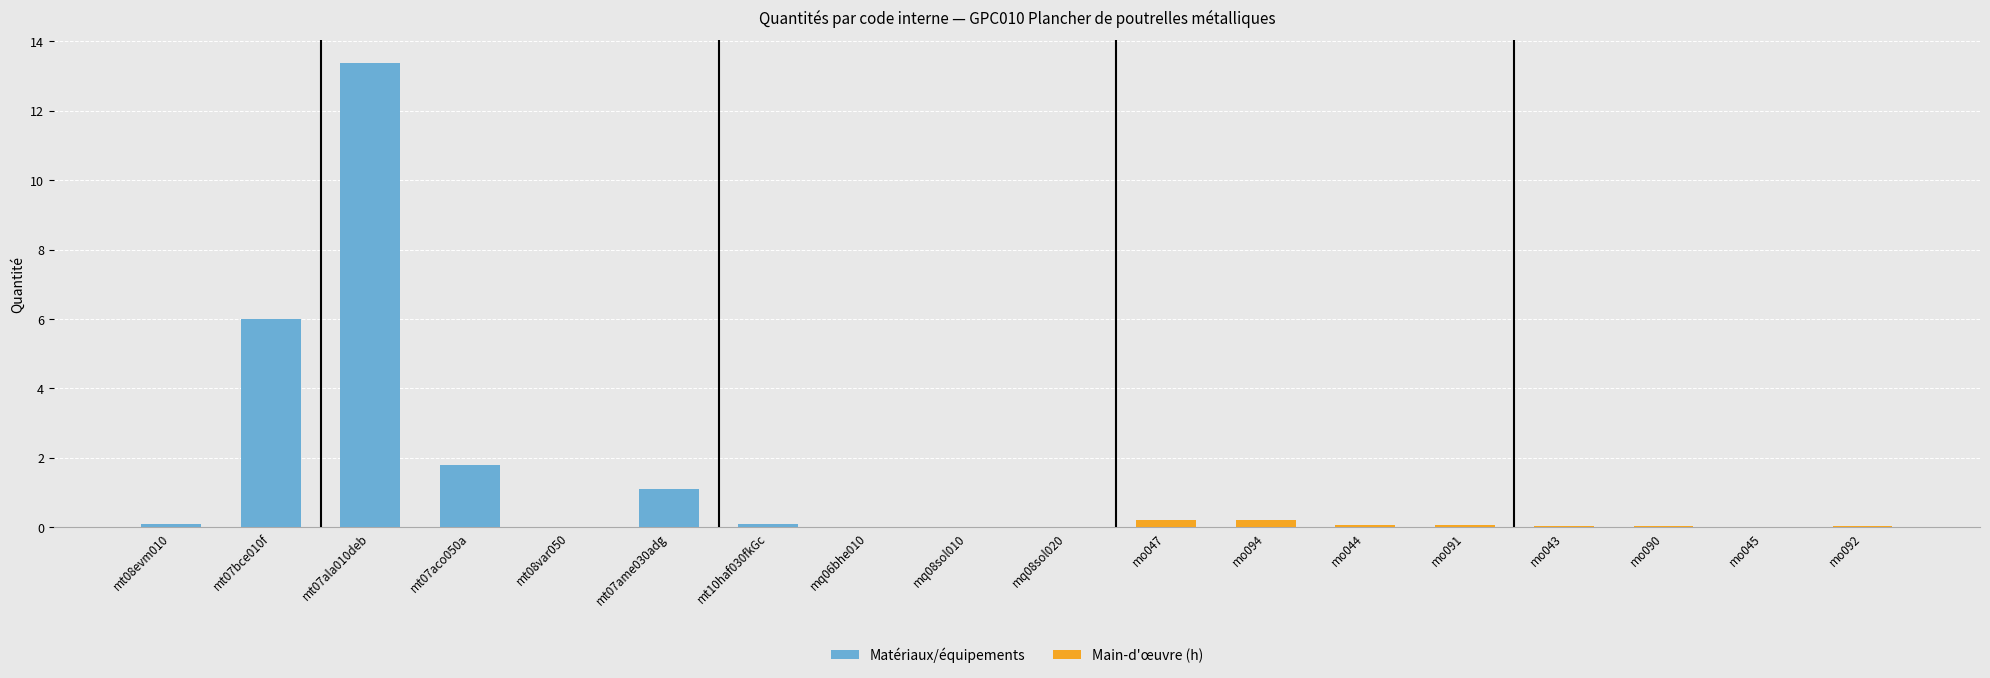

What value does the data have at mt07bce010f?

6.0